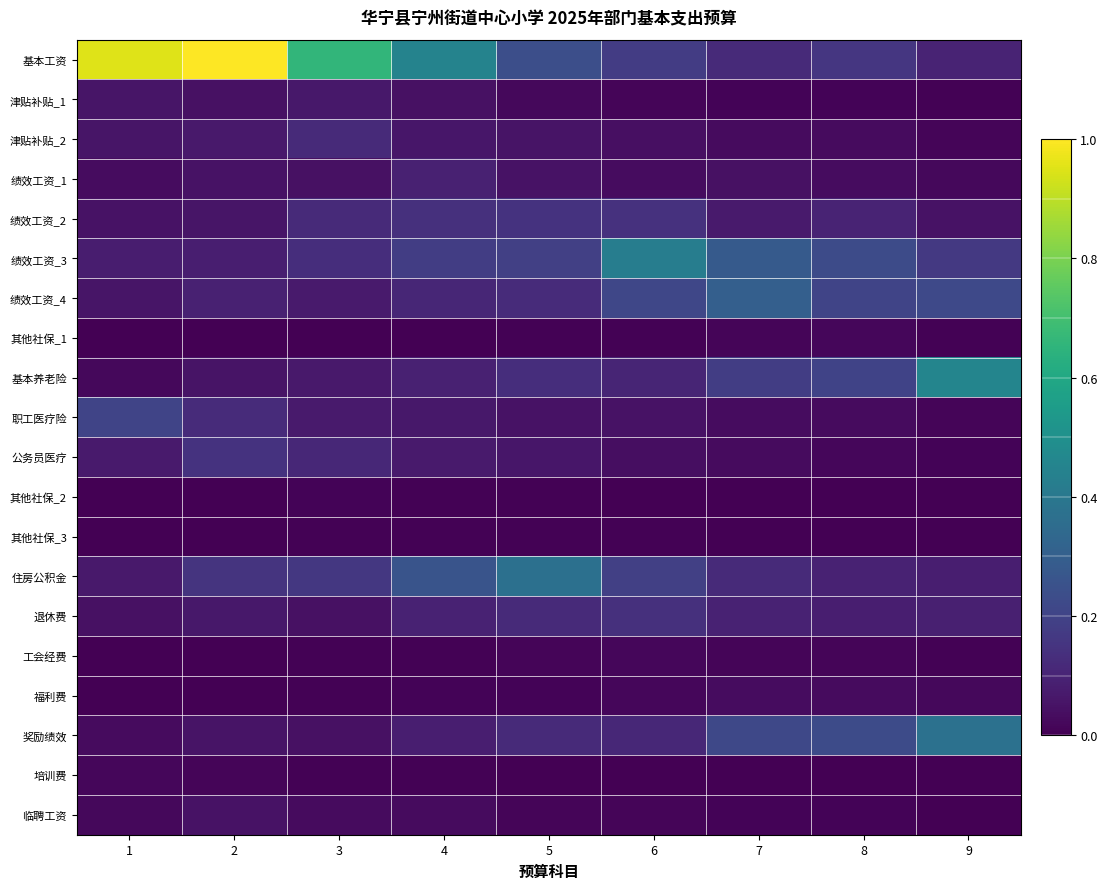

Reading right to left, list all the values displayed in this chart.

基本工资: 9=0.1	8=0.2	7=0.1	6=0.2	5=0.2	4=0.4	3=0.7	2=1.0	1=1.0
津贴补贴_1: 9=0.0	8=0.0	7=0.0	6=0.0	5=0.0	4=0.0	3=0.1	2=0.0	1=0.1
津贴补贴_2: 9=0.0	8=0.0	7=0.0	6=0.0	5=0.1	4=0.1	3=0.1	2=0.1	1=0.1
绩效工资_1: 9=0.0	8=0.0	7=0.0	6=0.0	5=0.0	4=0.1	3=0.0	2=0.0	1=0.0
绩效工资_2: 9=0.0	8=0.1	7=0.1	6=0.1	5=0.1	4=0.1	3=0.1	2=0.1	1=0.0
绩效工资_3: 9=0.2	8=0.2	7=0.3	6=0.4	5=0.2	4=0.2	3=0.1	2=0.1	1=0.1
绩效工资_4: 9=0.2	8=0.2	7=0.3	6=0.2	5=0.1	4=0.1	3=0.1	2=0.1	1=0.1
其他社保_1: 9=0.0	8=0.0	7=0.0	6=0.0	5=0.0	4=0.0	3=0.0	2=0.0	1=0.0
基本养老险: 9=0.5	8=0.2	7=0.2	6=0.1	5=0.1	4=0.1	3=0.1	2=0.1	1=0.0
职工医疗险: 9=0.0	8=0.0	7=0.0	6=0.0	5=0.0	4=0.1	3=0.1	2=0.1	1=0.2
公务员医疗: 9=0.0	8=0.0	7=0.0	6=0.0	5=0.1	4=0.1	3=0.1	2=0.1	1=0.1
其他社保_2: 9=0.0	8=0.0	7=0.0	6=0.0	5=0.0	4=0.0	3=0.0	2=0.0	1=0.0
其他社保_3: 9=0.0	8=0.0	7=0.0	6=0.0	5=0.0	4=0.0	3=0.0	2=0.0	1=0.0
住房公积金: 9=0.1	8=0.1	7=0.1	6=0.2	5=0.4	4=0.3	3=0.2	2=0.1	1=0.1
退休费: 9=0.1	8=0.1	7=0.1	6=0.1	5=0.1	4=0.1	3=0.0	2=0.1	1=0.0
工会经费: 9=0.0	8=0.0	7=0.0	6=0.0	5=0.0	4=0.0	3=0.0	2=0.0	1=0.0
福利费: 9=0.0	8=0.0	7=0.0	6=0.0	5=0.0	4=0.0	3=0.0	2=0.0	1=0.0
奖励绩效: 9=0.4	8=0.2	7=0.2	6=0.1	5=0.1	4=0.1	3=0.0	2=0.1	1=0.0
培训费: 9=0.0	8=0.0	7=0.0	6=0.0	5=0.0	4=0.0	3=0.0	2=0.0	1=0.0
临聘工资: 9=0.0	8=0.0	7=0.0	6=0.0	5=0.0	4=0.0	3=0.0	2=0.0	1=0.0